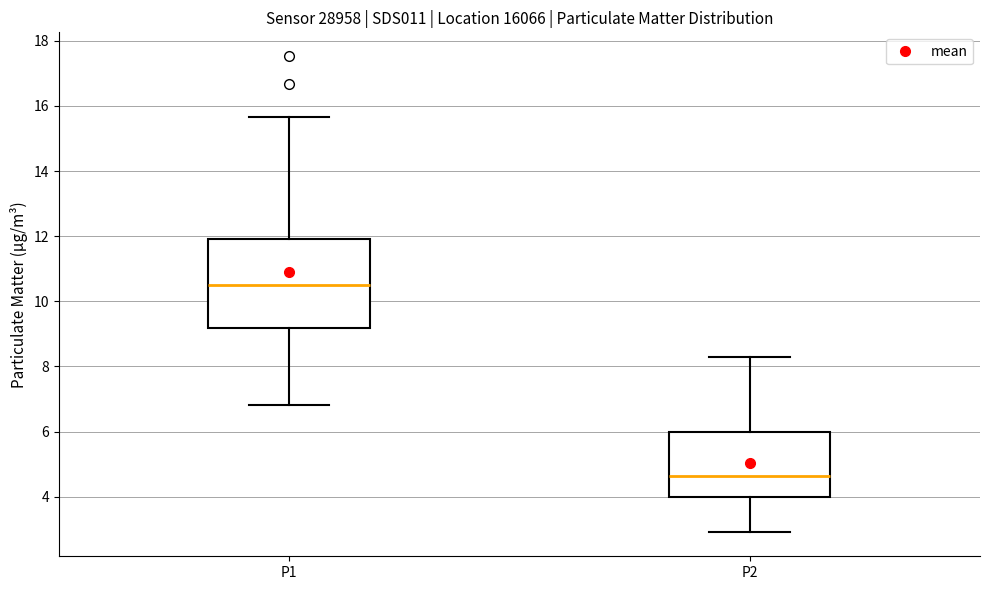

Reading left to right, transcribe this box plot: for each box, give where its median line is, the range the box spans, and where its two whiskers end, as read against the y-axis. The values are not printed on the chart, so give them approximately, as read against the axis.

P1: median 10.6, box 9.2 to 12.0, whiskers 6.8 to 15.6
P2: median 4.6, box 4.0 to 6.0, whiskers 3.0 to 8.4